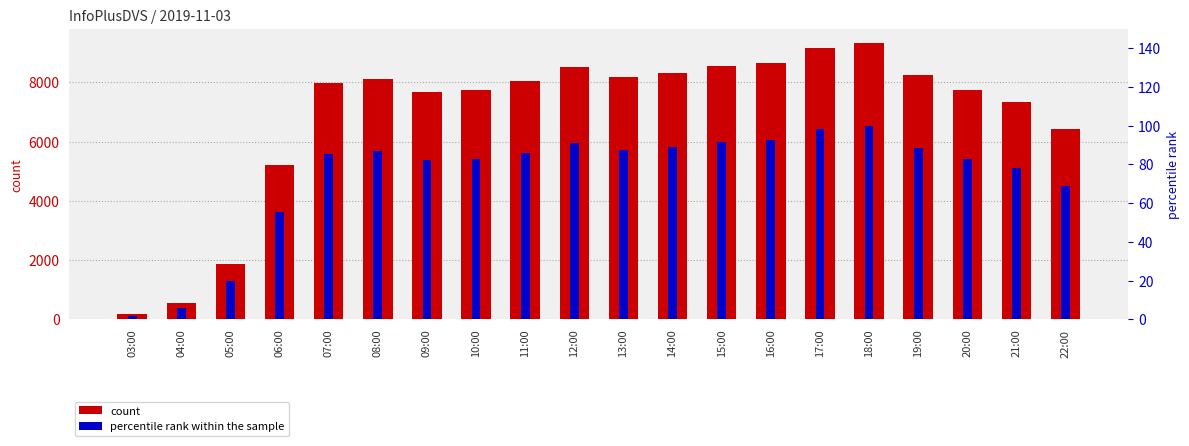

Does the chart contain any negative values?

No